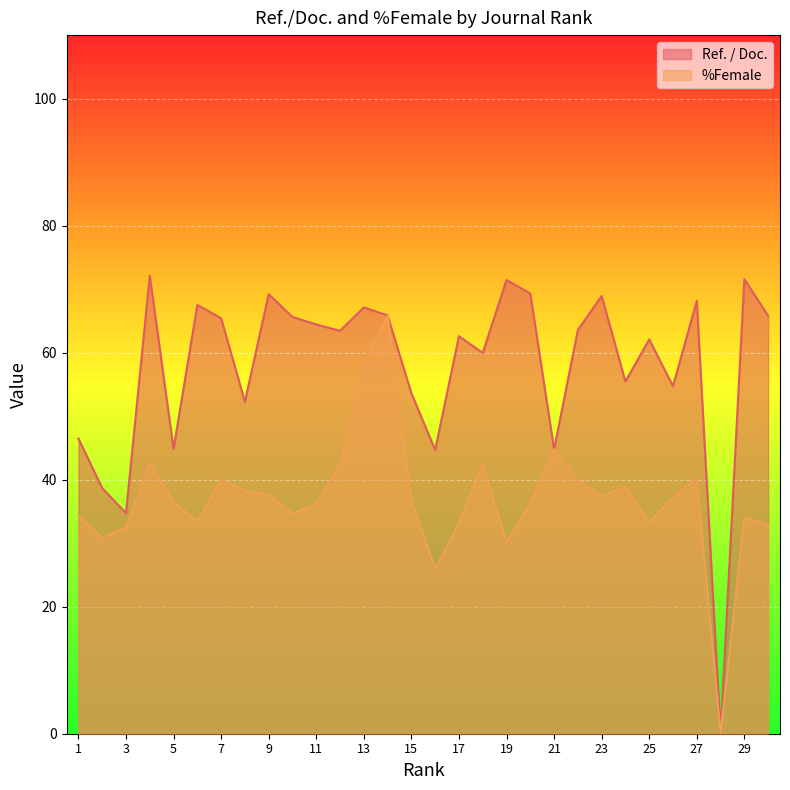

True or false: %Female and Ref. / Doc. cross at least once.

False